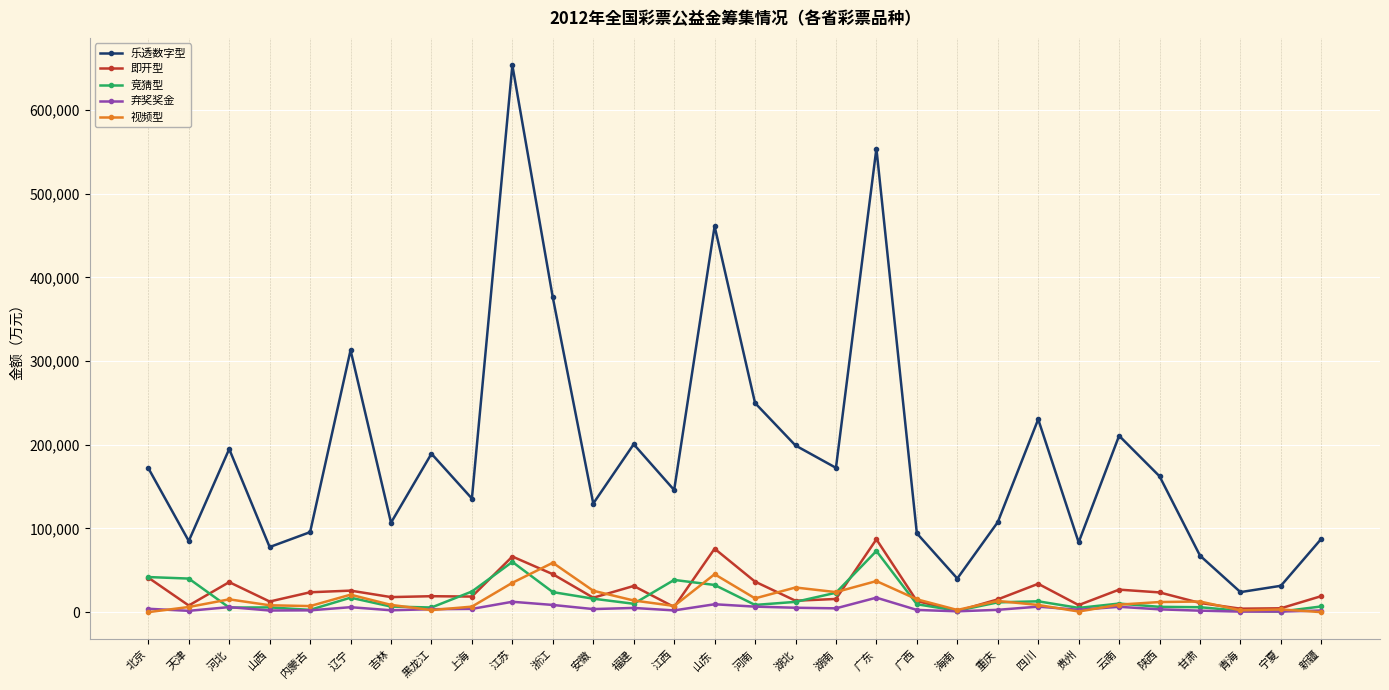

What is the greatest value displayed?

653657